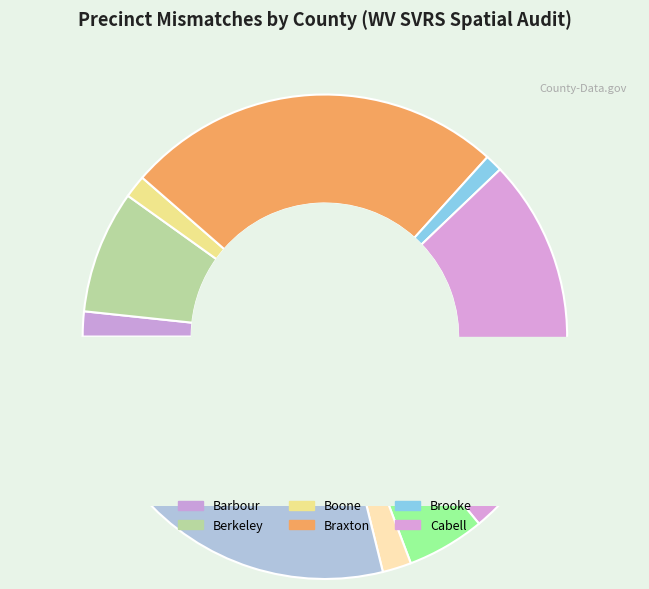

Is it true that Fayette is 1% of the pie?

False